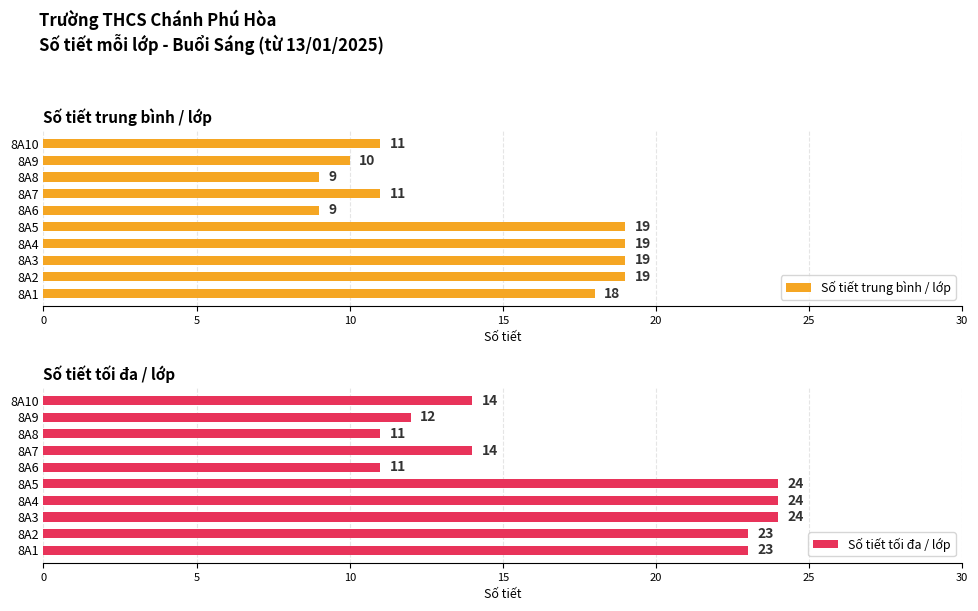

The value of Số tiết trung bình / lớp at 8A5 is 19. True or false?

True